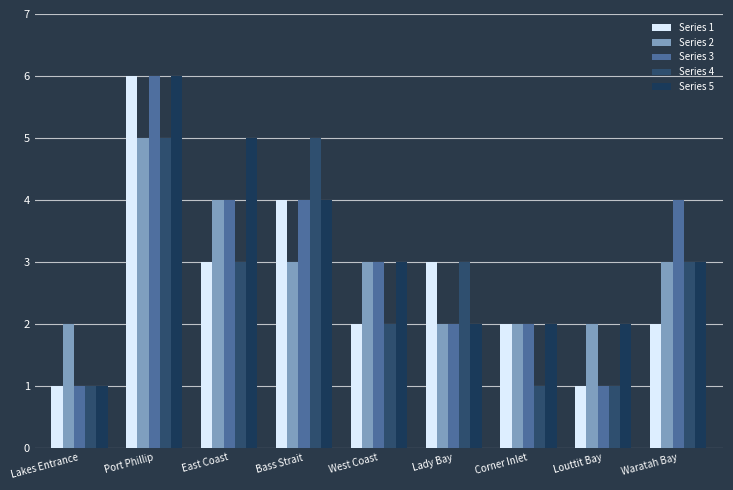

How many values in the Series 5 series are below 3?

4